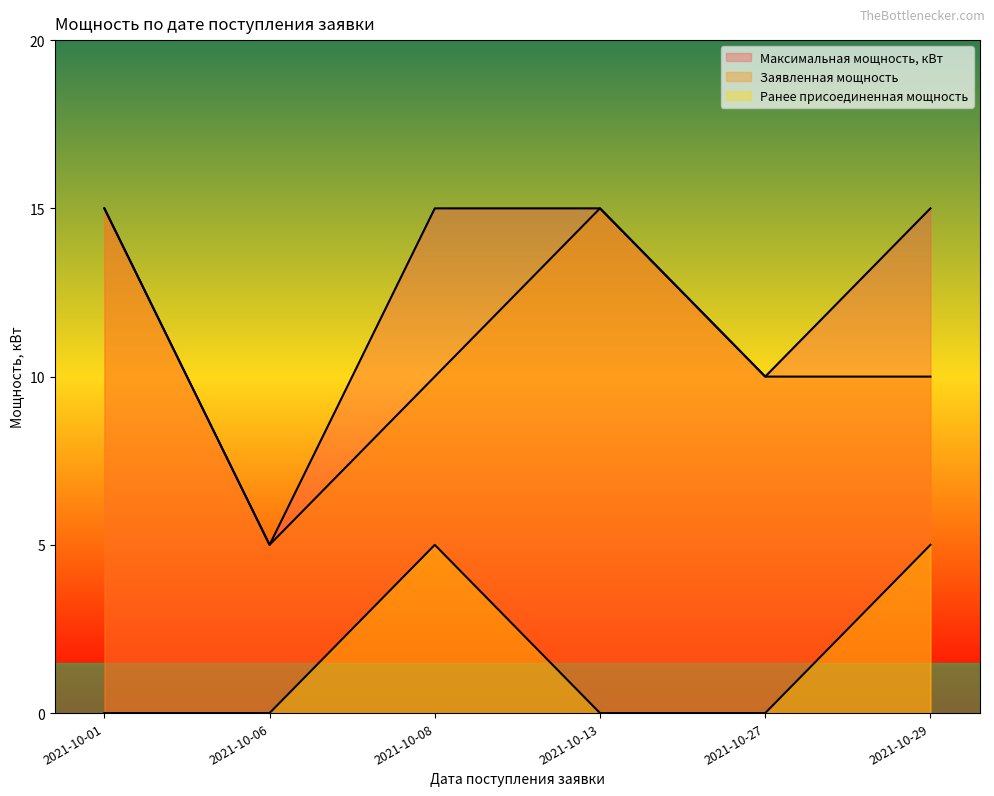

True or false: Максимальная мощность, кВт and Заявленная мощность intersect in this chart.

False